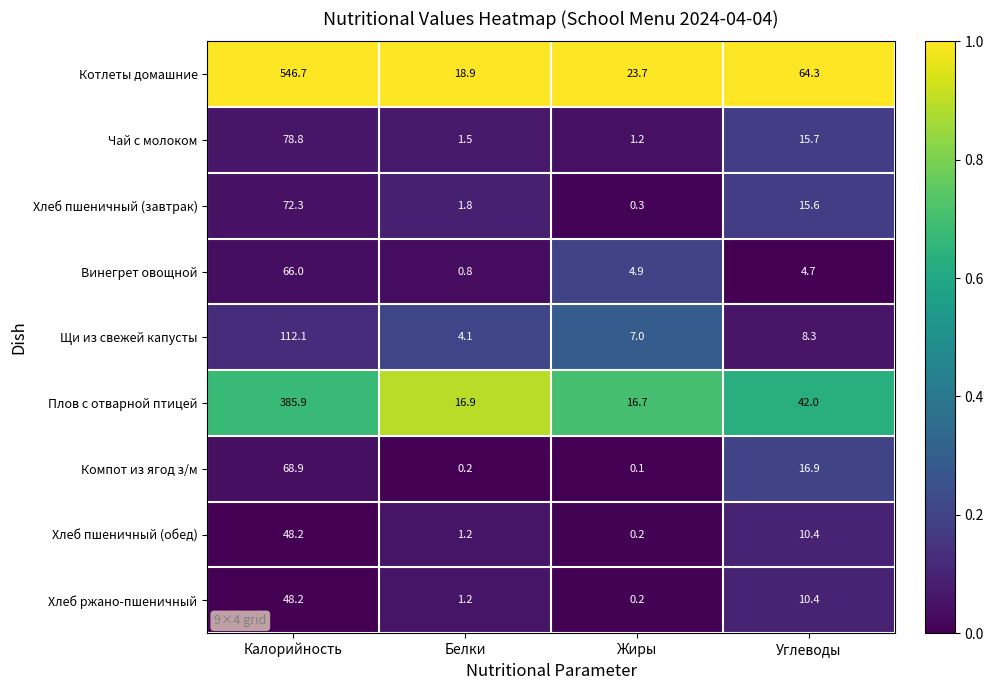

List the labels in order of Чай с молоком value, largest first.

Калорийность, Углеводы, Белки, Жиры